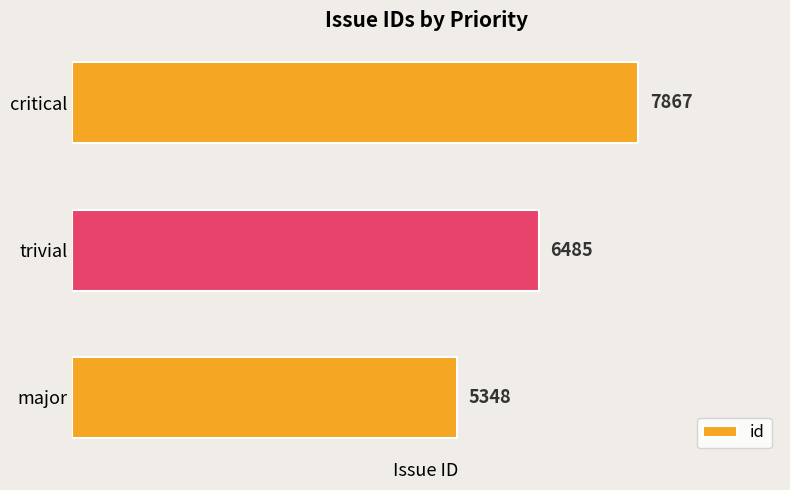

Where is the data nearest to the value 6607?

trivial